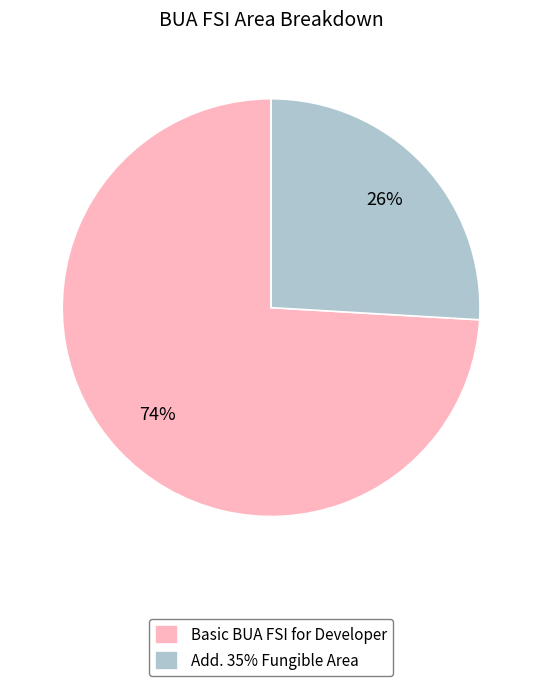

What is the majority slice?

Basic BUA FSI for Developer